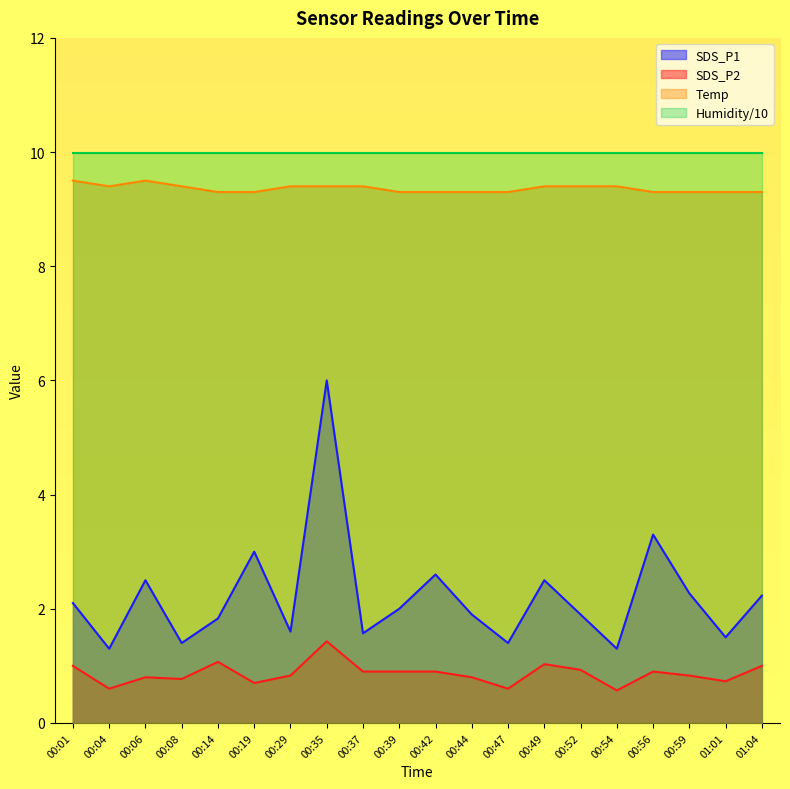

Count the number of categories in the chart.

20